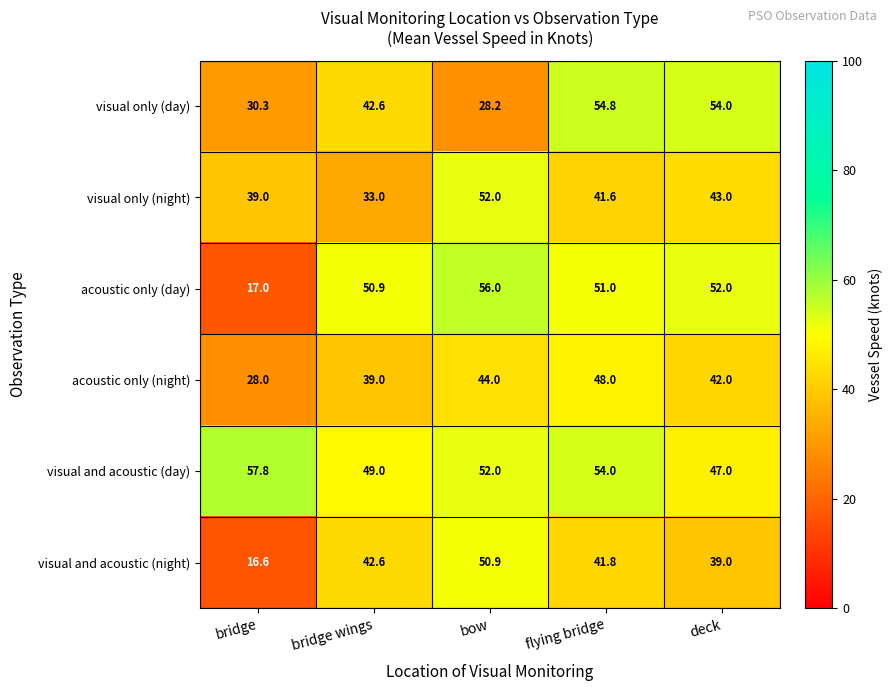

Which label corresponds to the smallest value in the chart?

bridge